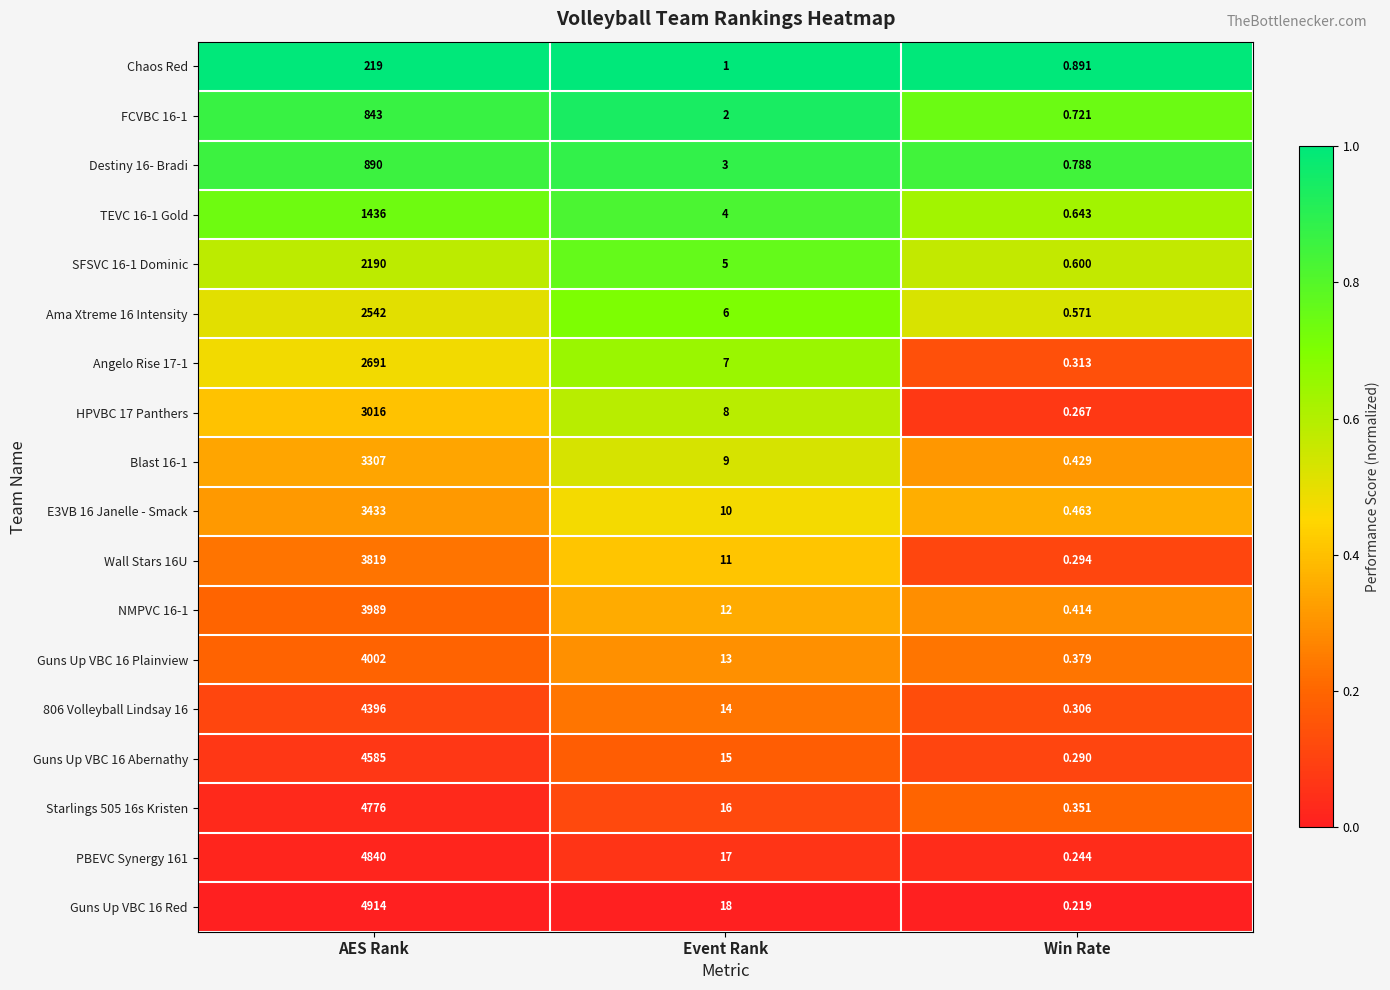

Which series changed the most between AES Rank and Win Rate?

Guns Up VBC 16 Red